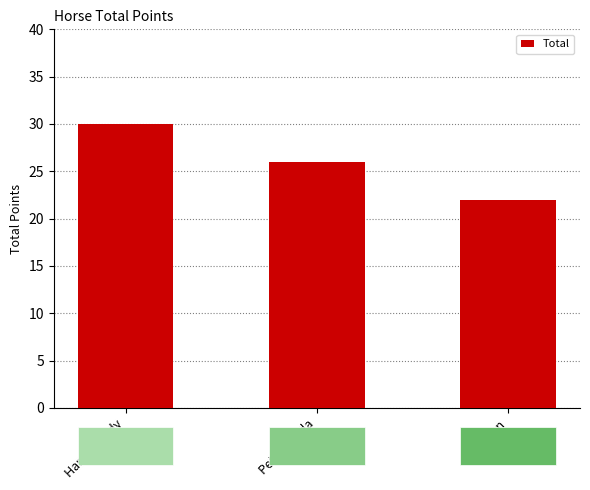

What is the difference between the maximum and second lowest values?

4